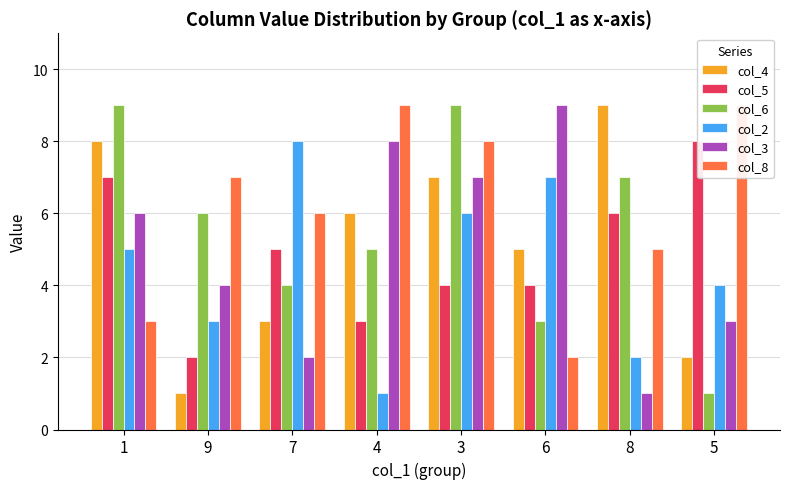

Count the col_6 values in the range 4 to 9.

6